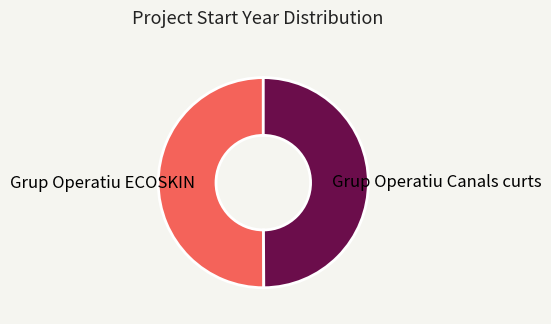

How many segments does this pie chart have?

2